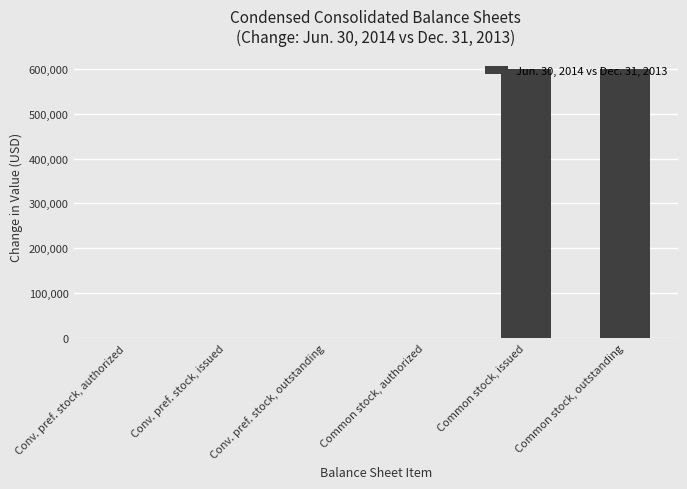

What is the sum of all values?

1198856